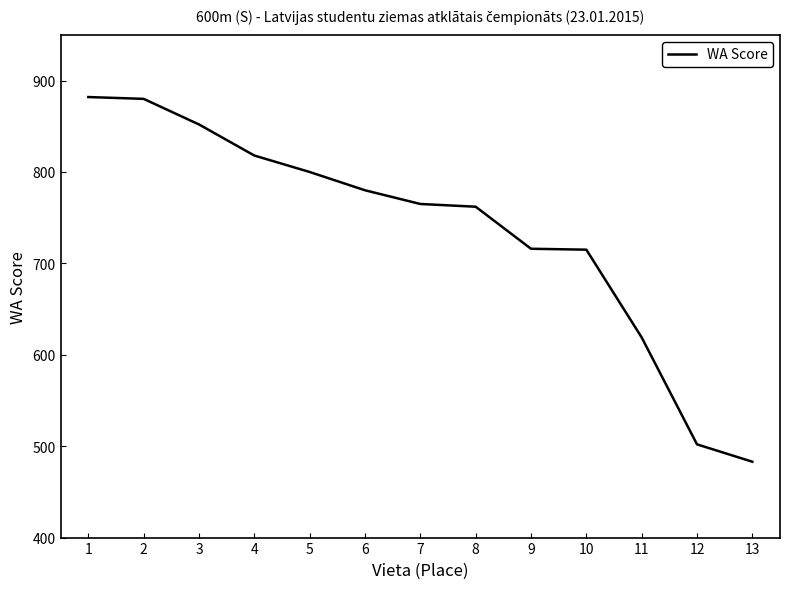

True or false: the data shows 597 at 2.

False